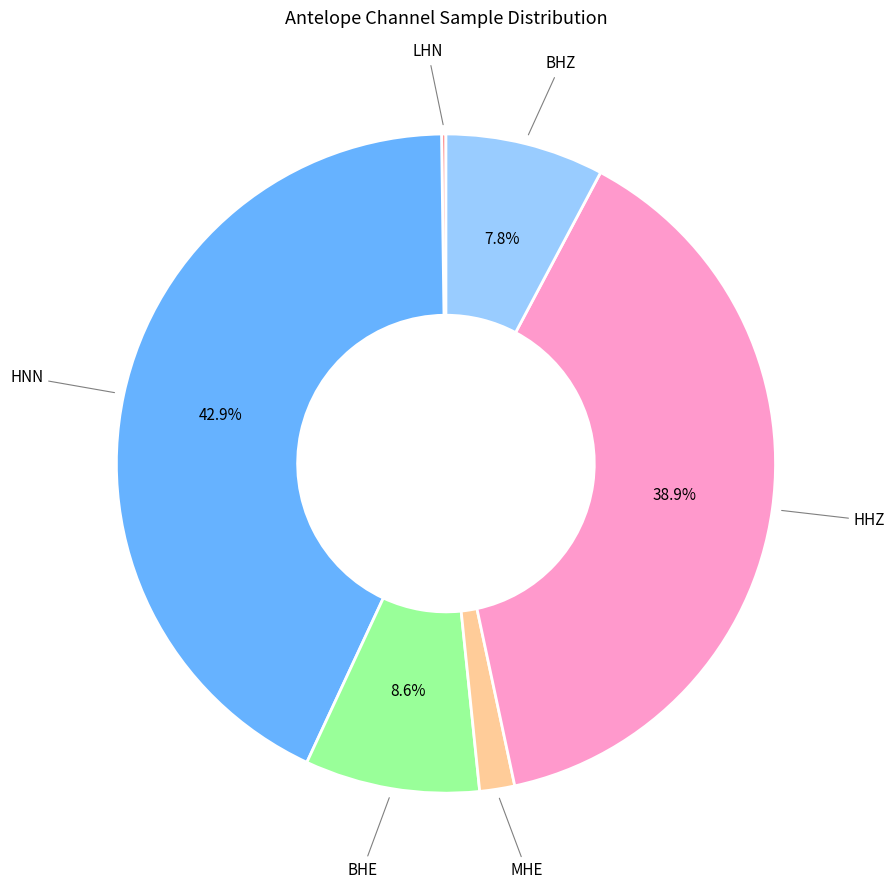

Does any single category account for the majority?

No